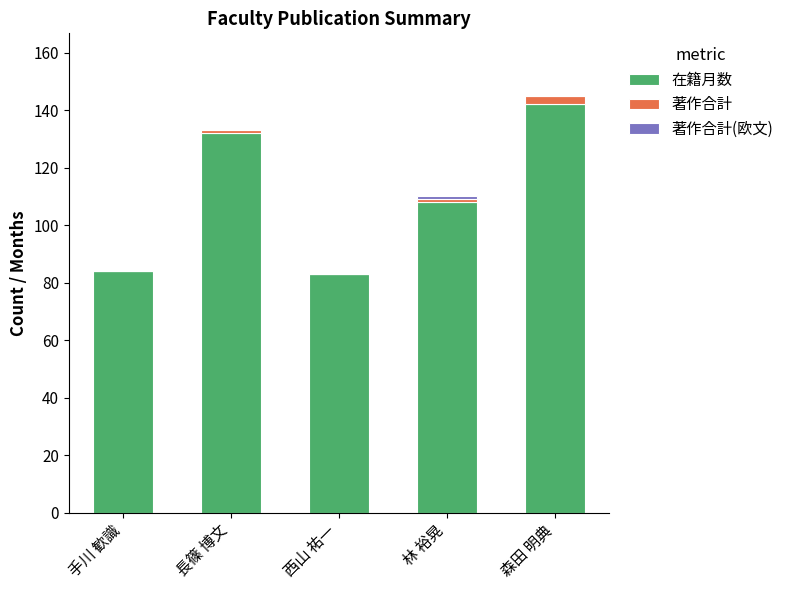

What is the total value across all series at 西山 祐一?

83